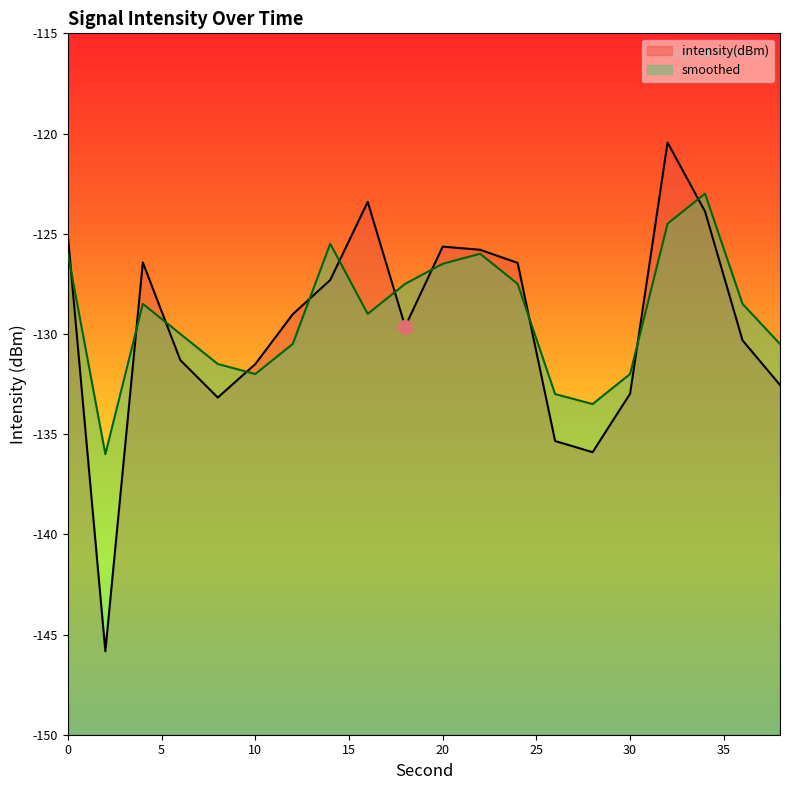

Between 16 and 22, which series saw the biggest shift?

smoothed